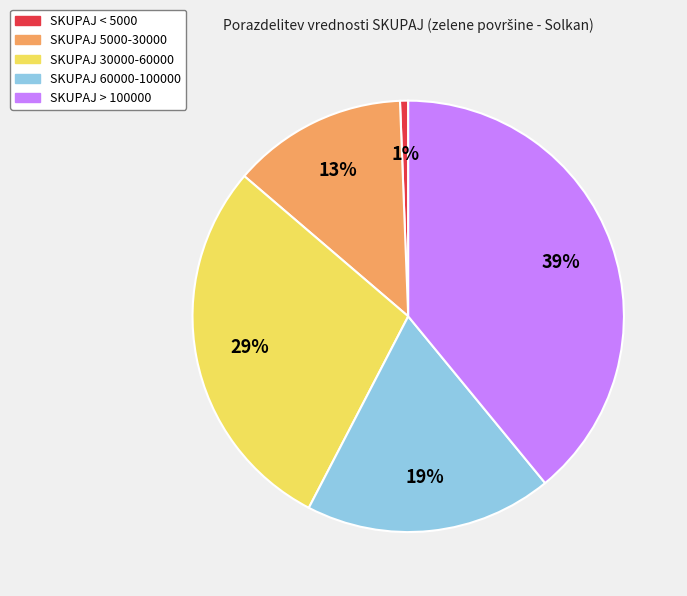

Does any single category account for the majority?

No